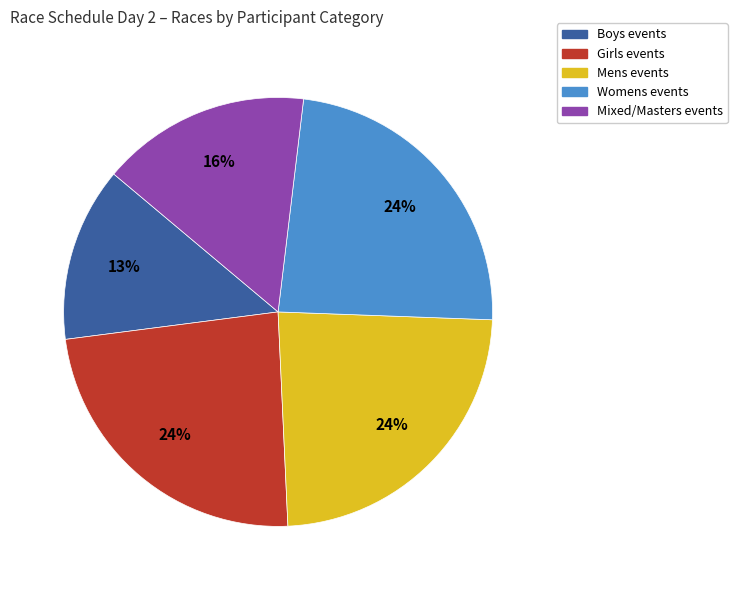

To the nearest percent, what is the average slice percentage?

20%